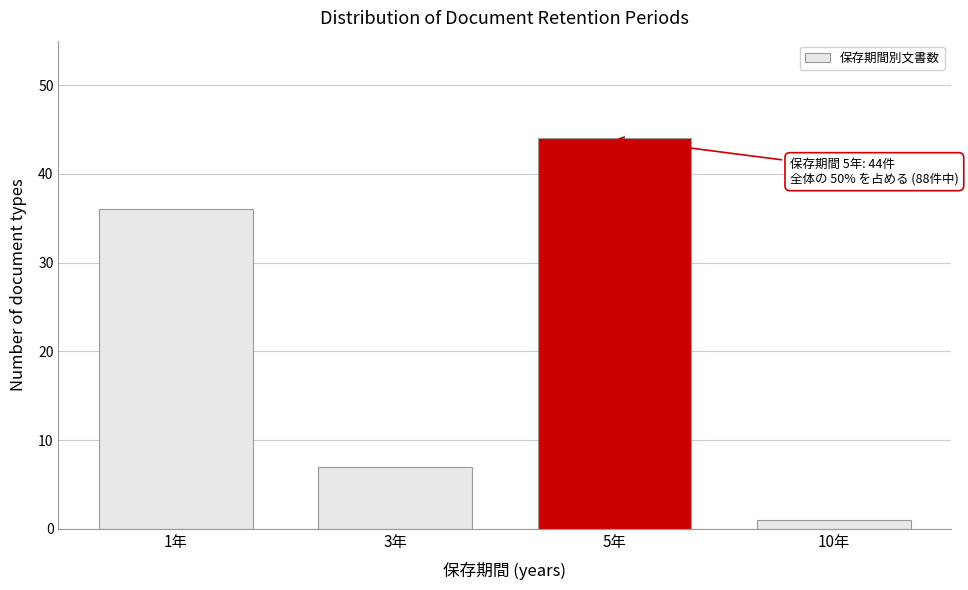

Reading left to right, what are all the values shown in this chart?

1年=36	3年=7	5年=44	10年=1